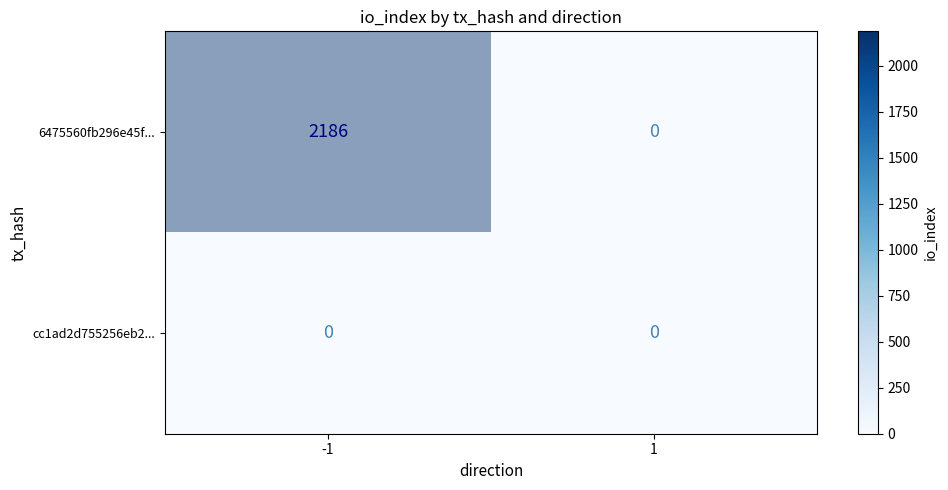

Between -1 and 1, which series saw the biggest shift?

6475560fb296e45f3616ee3635aebce157dc84d